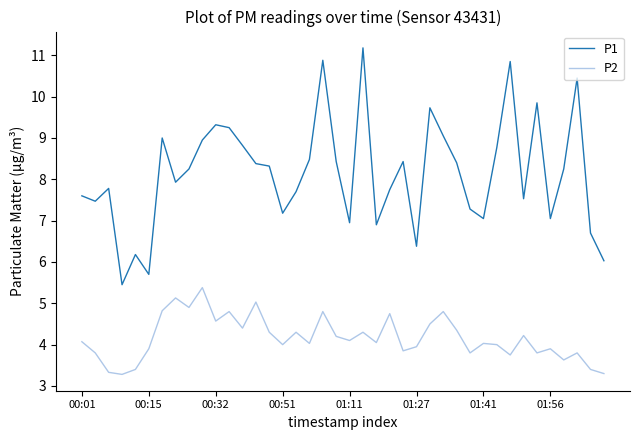

How many values in the P1 series exceed 8?

21